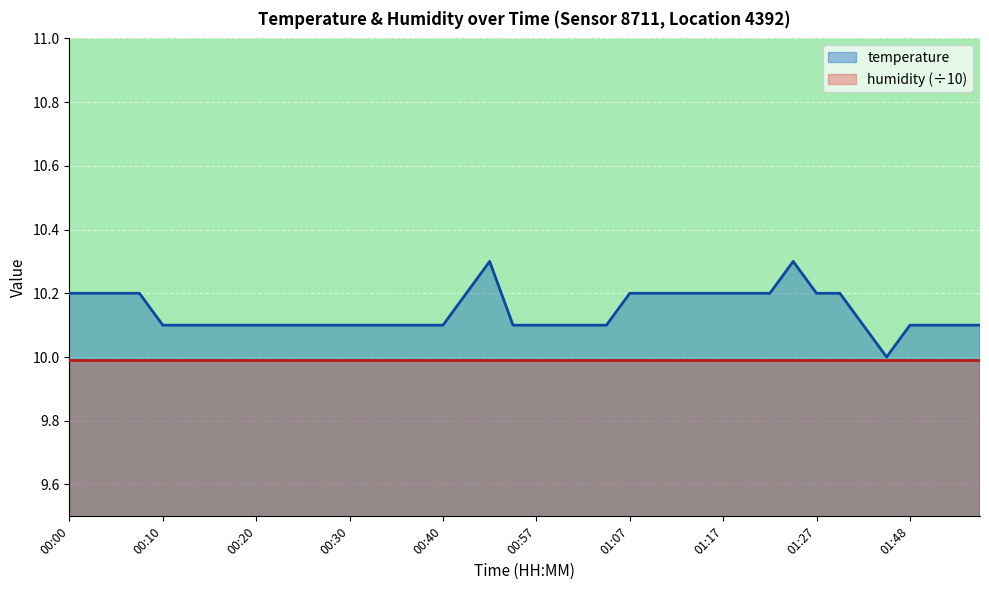

Reading right to left, extract all data points from this chart.

10.1	10.1	10.1	10.1	10.0	10.1	10.2	10.2	10.3	10.2	10.2	10.2	10.2	10.2	10.2	10.2	10.1	10.1	10.1	10.1	10.1	10.3	10.2	10.1	10.1	10.1	10.1	10.1	10.1	10.1	10.1	10.1	10.1	10.1	10.1	10.1	10.2	10.2	10.2	10.2